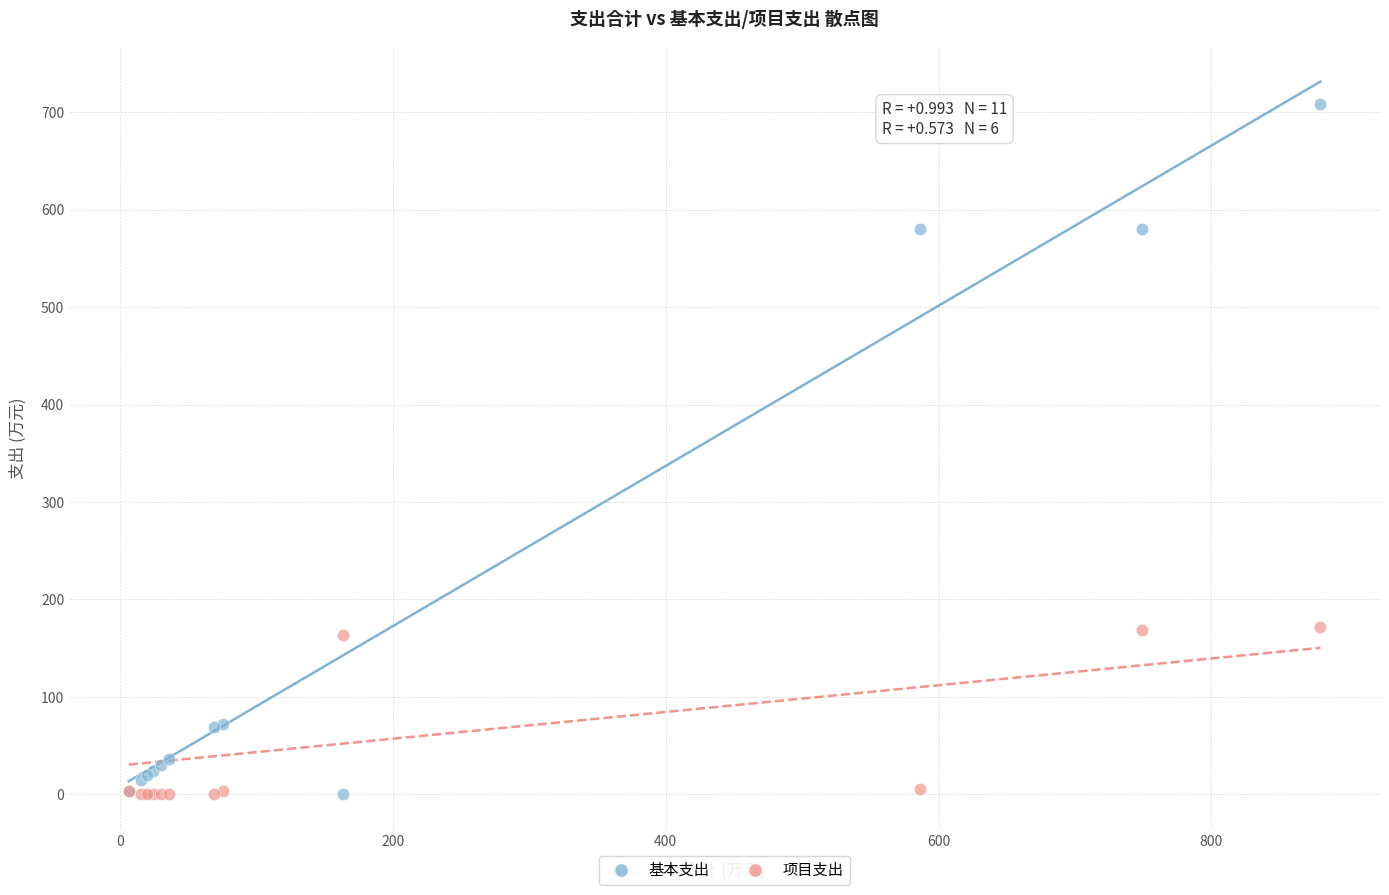

Which series contains the highest Y value?

基本支出